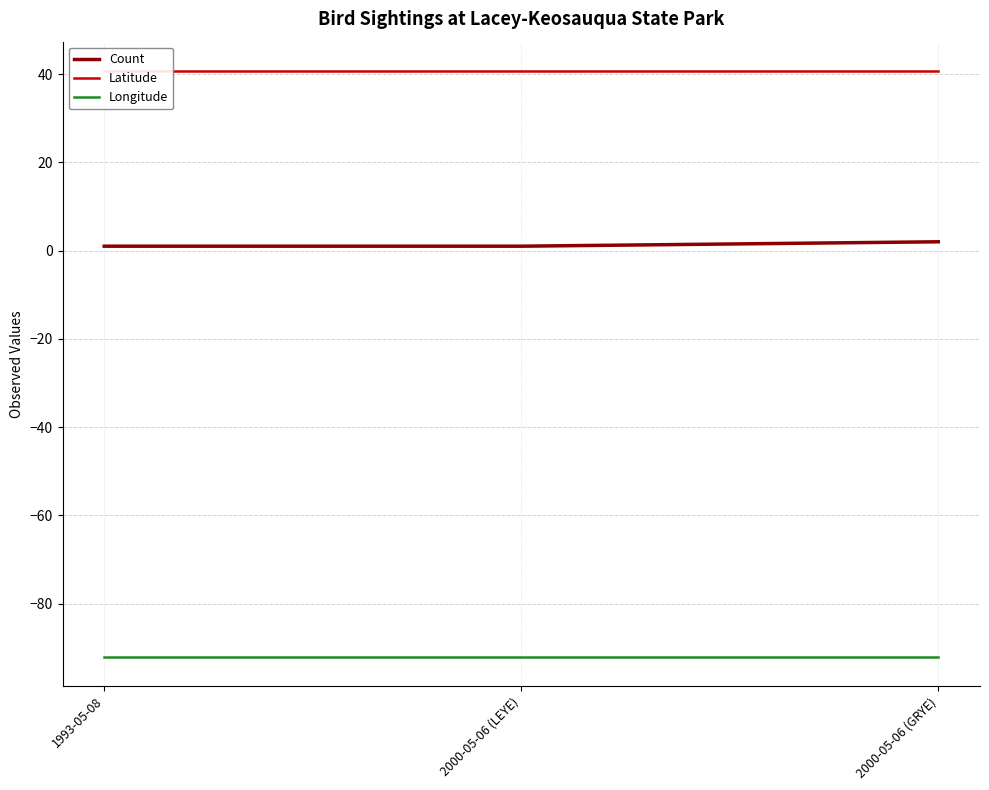

What is the label of the 1st point from the left?

1993-05-08